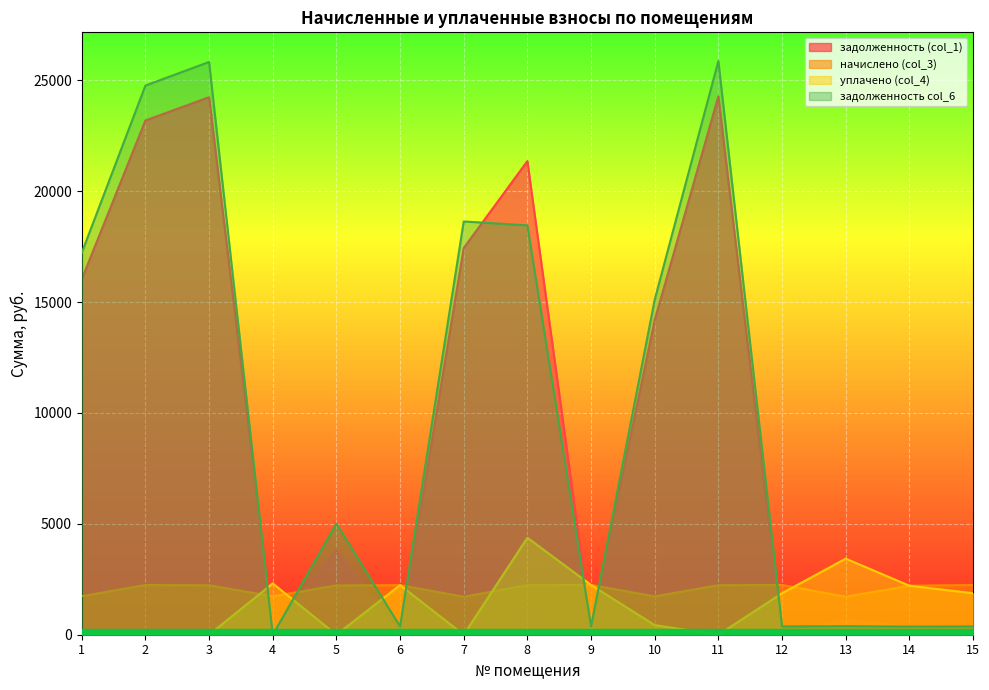

At which label does задолженность (col_1) reach its peak?

11